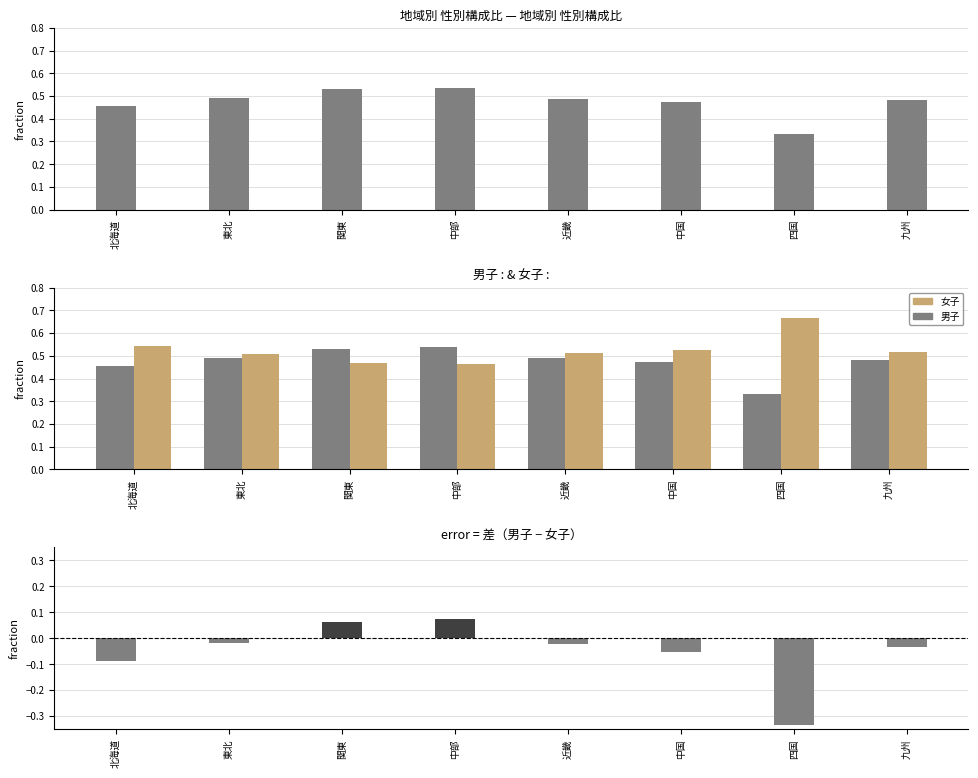

Reading left to right, extract all data points from this chart.

男子: 0.5	0.5	0.5	0.5	0.5	0.5	0.3	0.5
女子: 0.5	0.5	0.5	0.5	0.5	0.5	0.7	0.5
差（男子−女子）: -0.1	-0.0	0.1	0.1	-0.0	-0.1	-0.3	-0.0